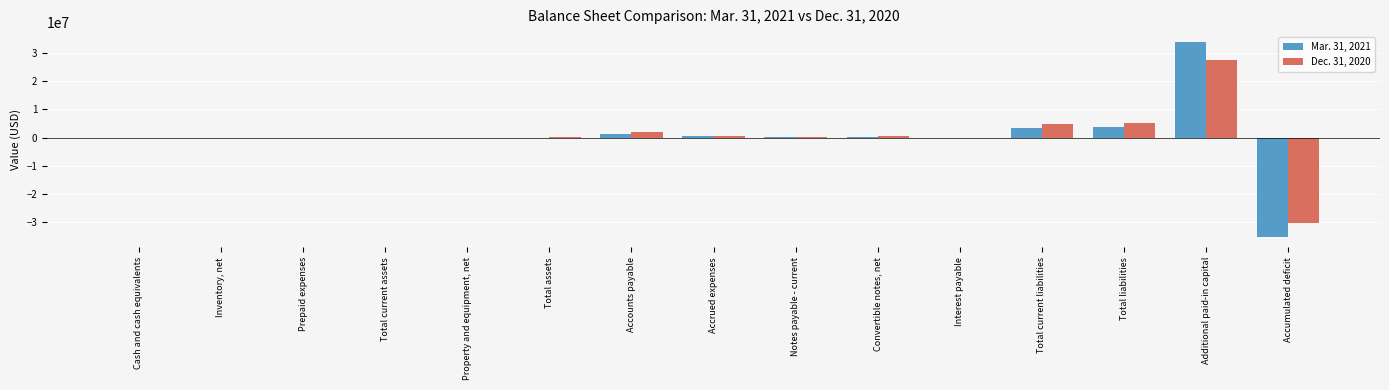

At which label does Dec. 31, 2020 reach its peak?

Additional paid-in capital